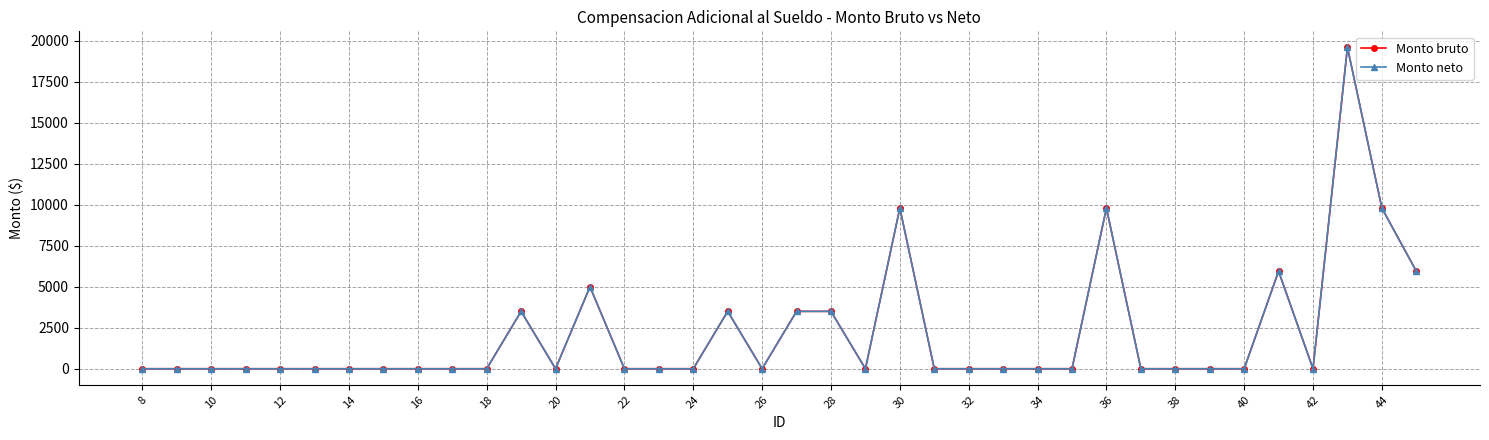

Is this an area chart (filled region under the line)?

No